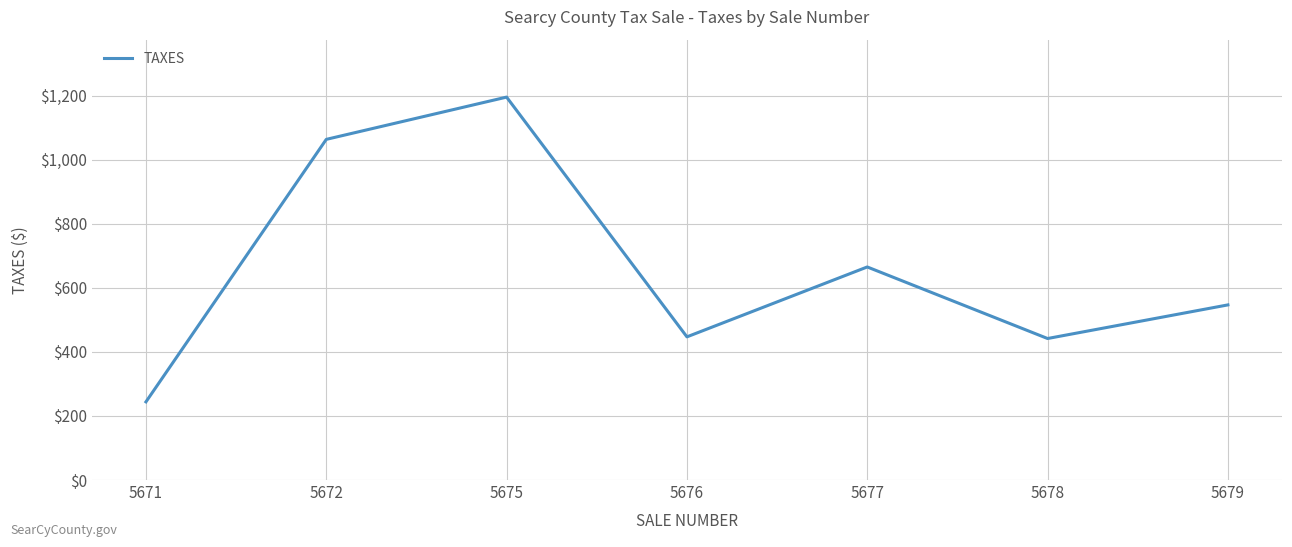

Which label corresponds to the largest value in the chart?

5675